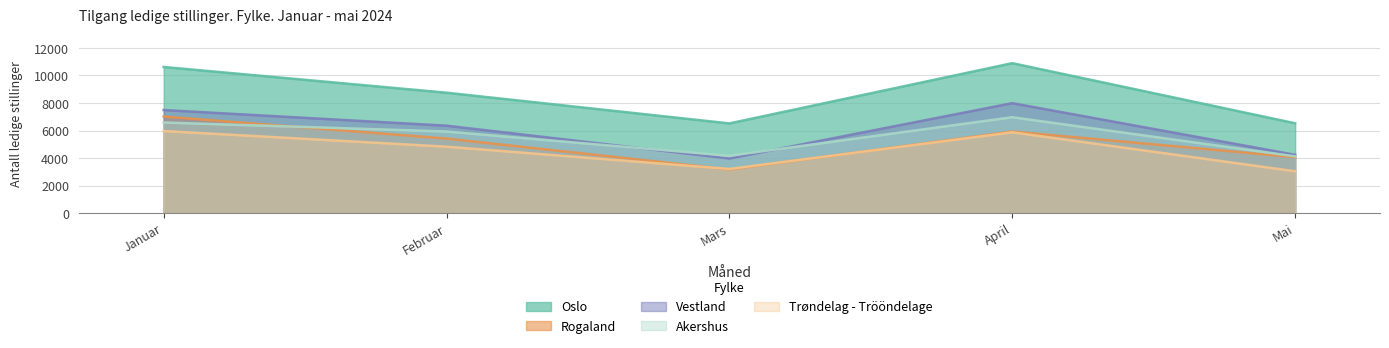

True or false: Vestland has a value of 7489 at Januar.

True